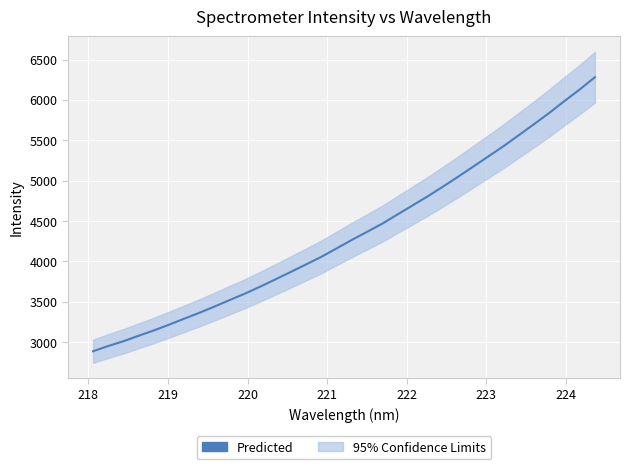

Is it true that the value at 23 is 1794.7?

False